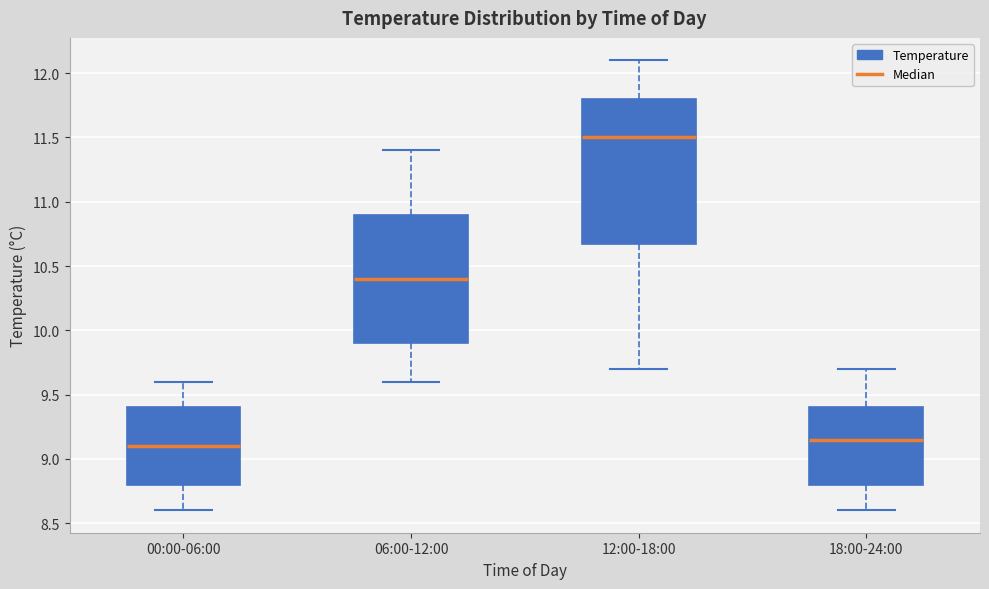

Which box has the highest median line?

12:00-18:00